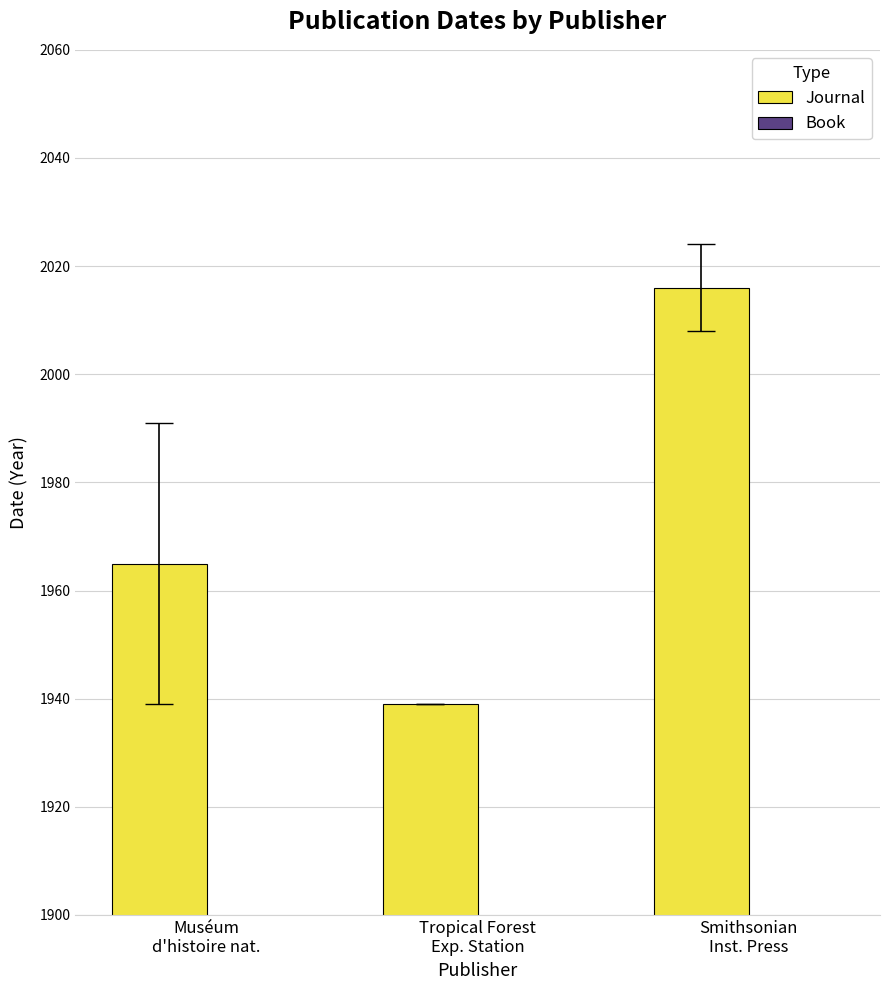

What is the greatest value displayed?

2016